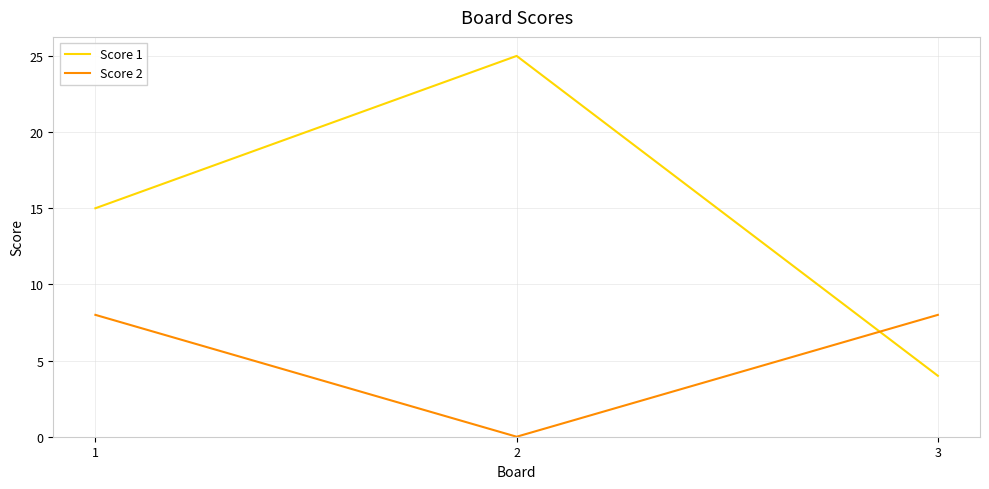

List the series in order of their overall mean, highest first.

Score 1, Score 2